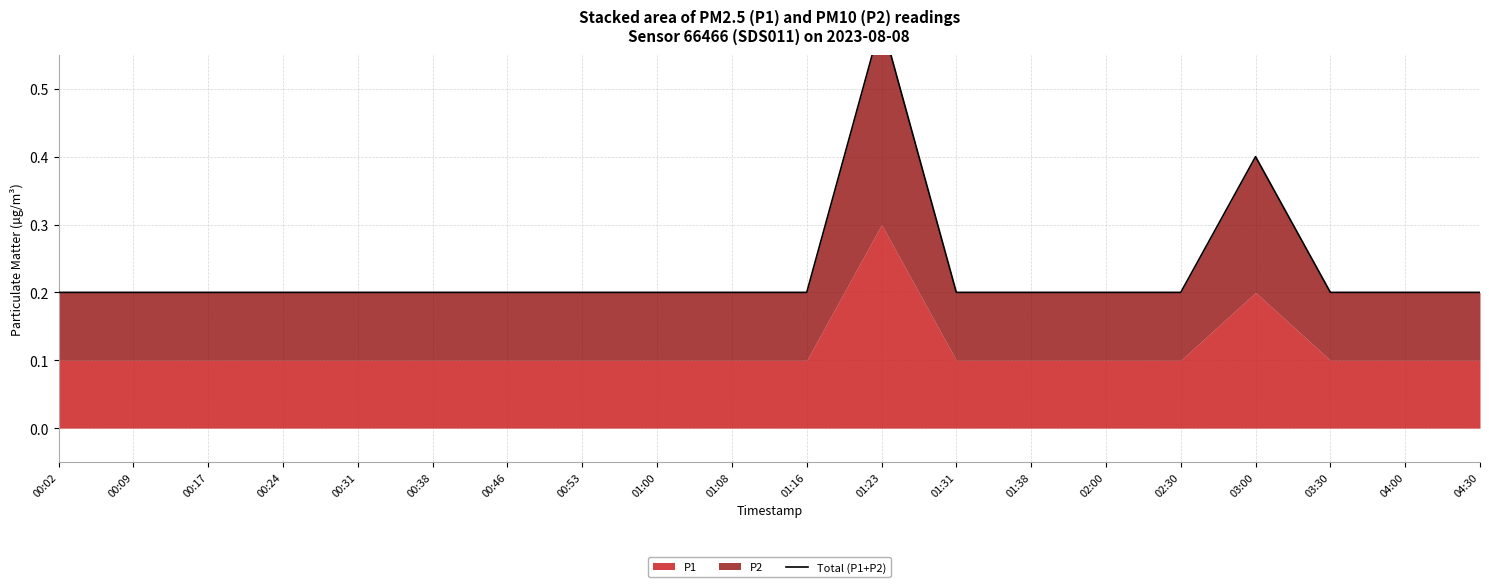

What is the smallest value displayed?

0.2